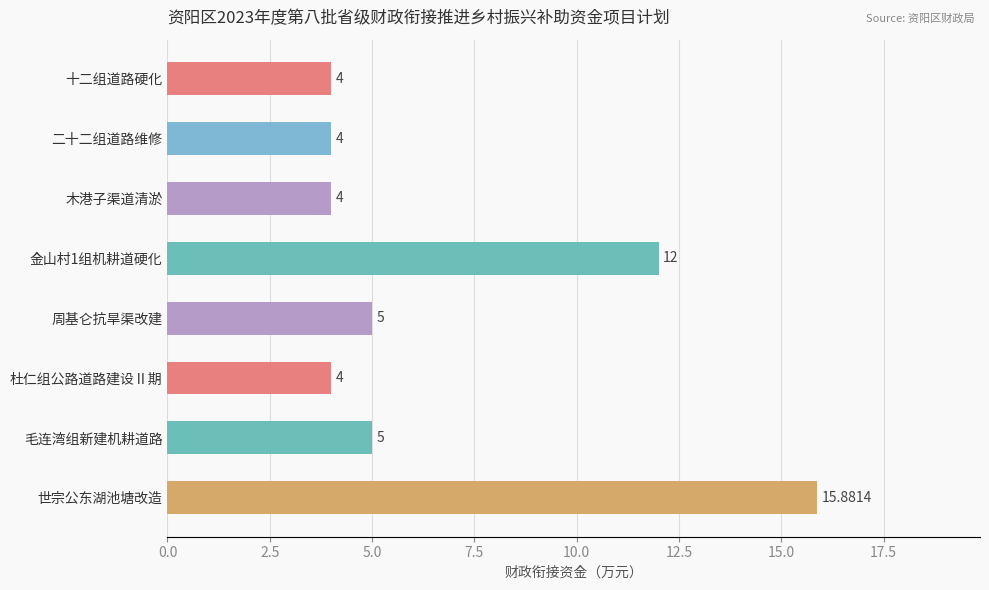

What is the label of the 7th bar from the bottom?

二十二组道路维修